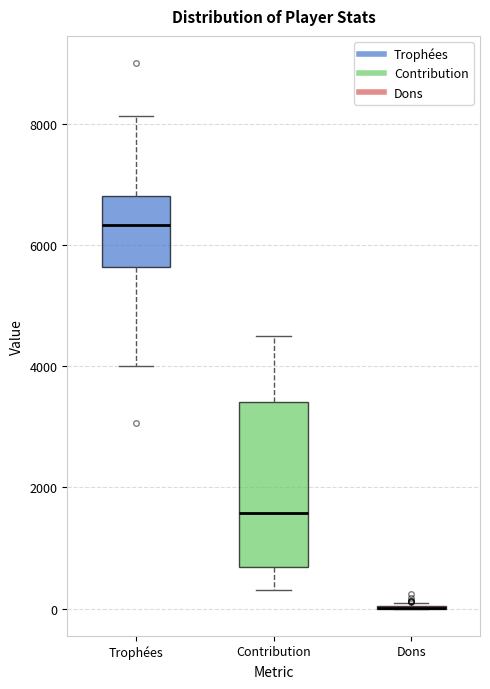

Reading left to right, read every box against the y-axis: the position of its median line, the range the box covers, and the ends of its whiskers. The values are not printed on the chart, so give them approximately, as read against the axis.

Trophées: median 6400, box 5600 to 6800, whiskers 4000 to 8200
Contribution: median 1600, box 600 to 3400, whiskers 400 to 4600
Dons: box collapsed to a line at 0, whiskers 0 to 0